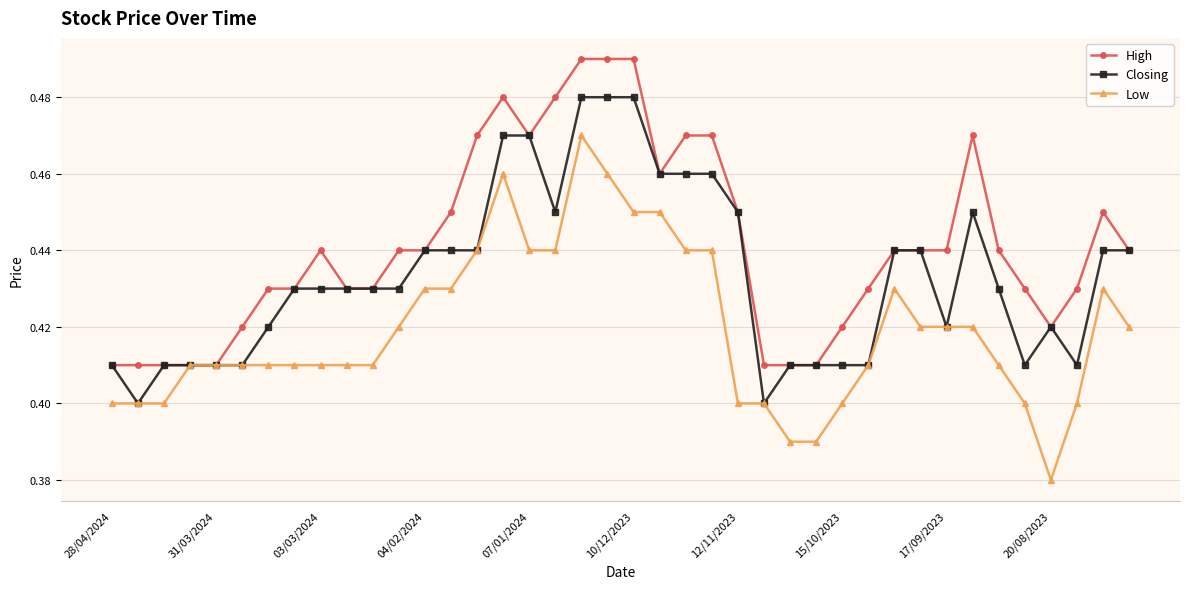

What is the difference between the maximum and minimum values in the Closing series?

0.1